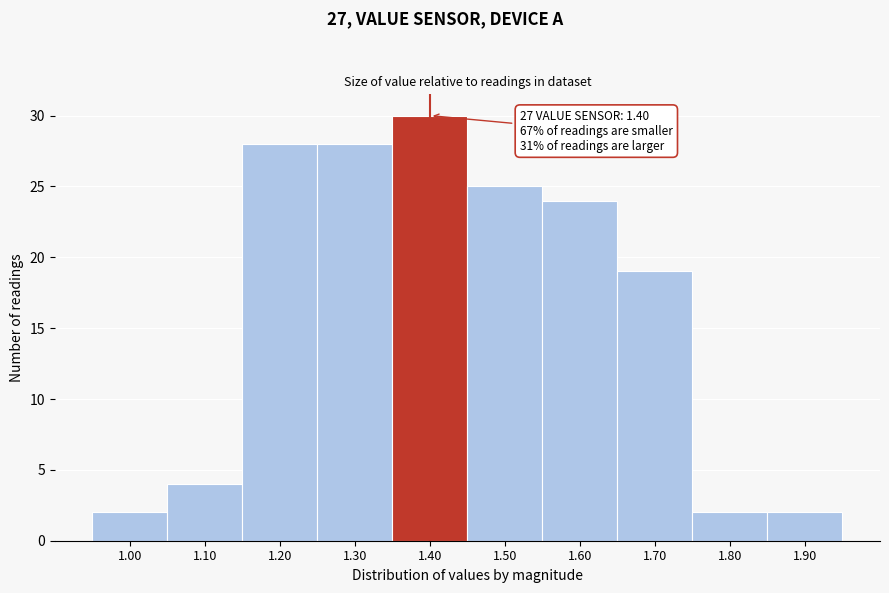

Over which range of the x-axis is the bar tallest?

1.35 to 1.45